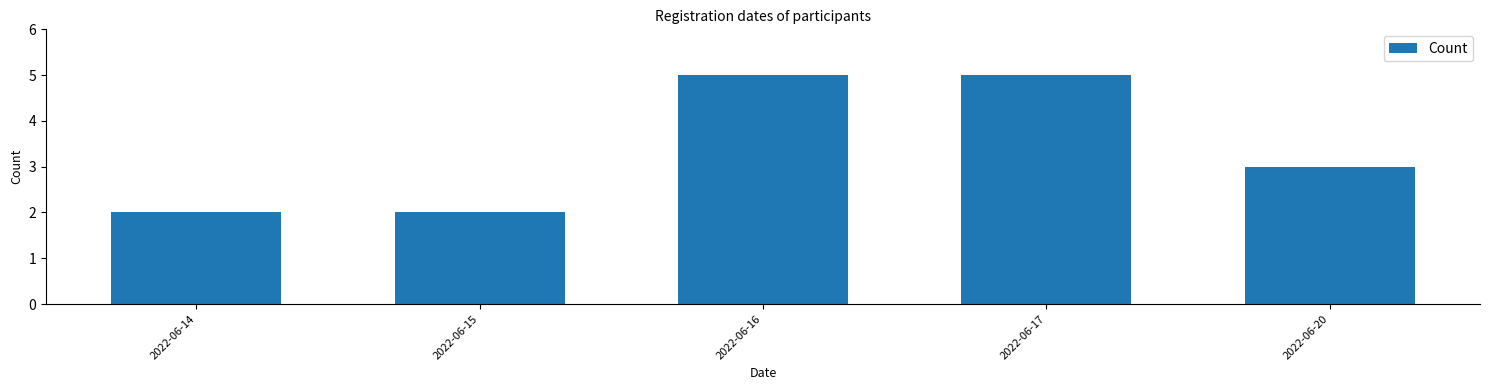

Reading left to right, what are all the values shown in this chart?

2022-06-14=2	2022-06-15=2	2022-06-16=5	2022-06-17=5	2022-06-20=3